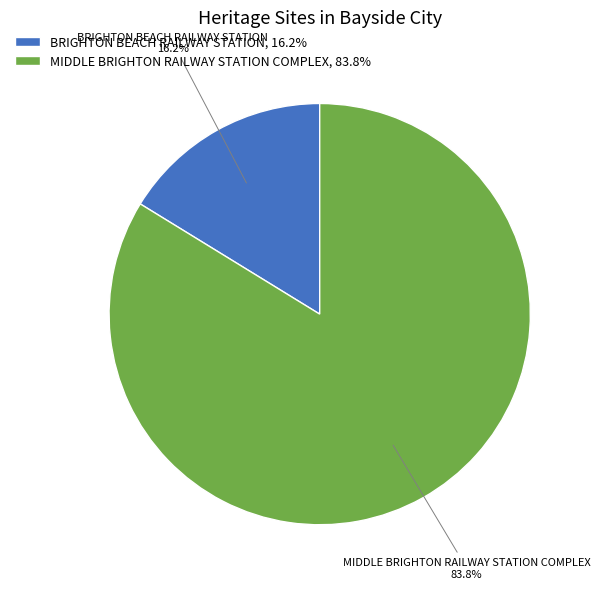

To the nearest percent, what is the average slice percentage?

50%